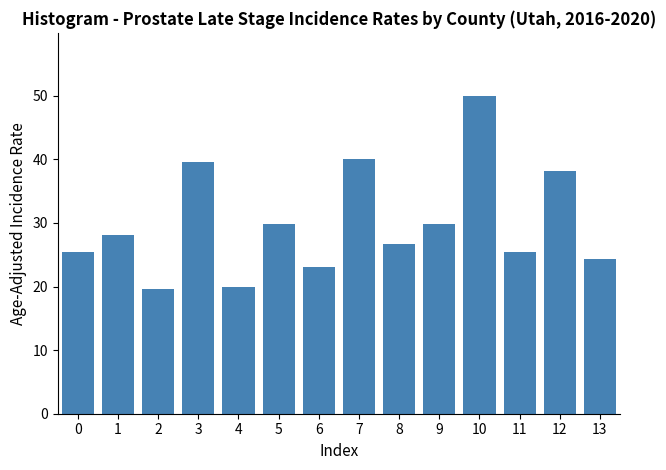

Reading left to right, list all the values displayed in this chart.

0=25.4	1=28.1	2=19.6	3=39.6	4=19.9	5=29.8	6=23.1	7=40.0	8=26.7	9=29.8	10=49.9	11=25.4	12=38.2	13=24.3